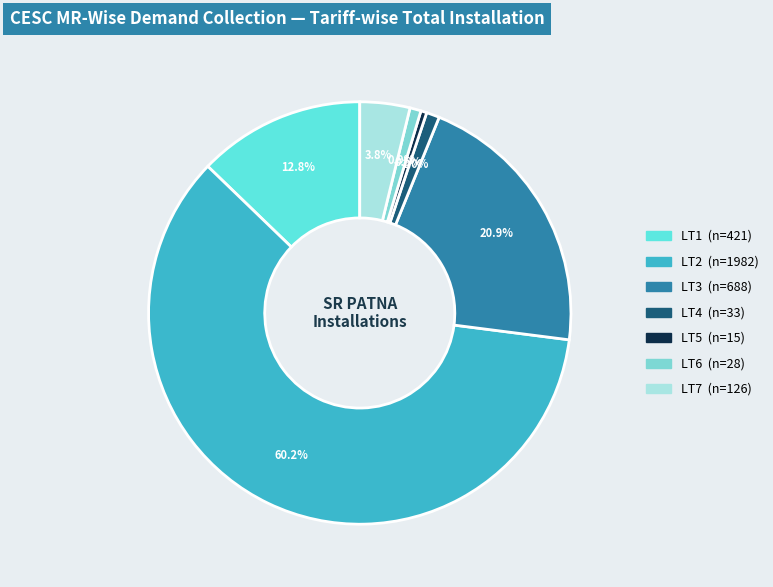

Rank the categories by value from lowest to highest.

LT5, LT6, LT4, LT7, LT1, LT3, LT2